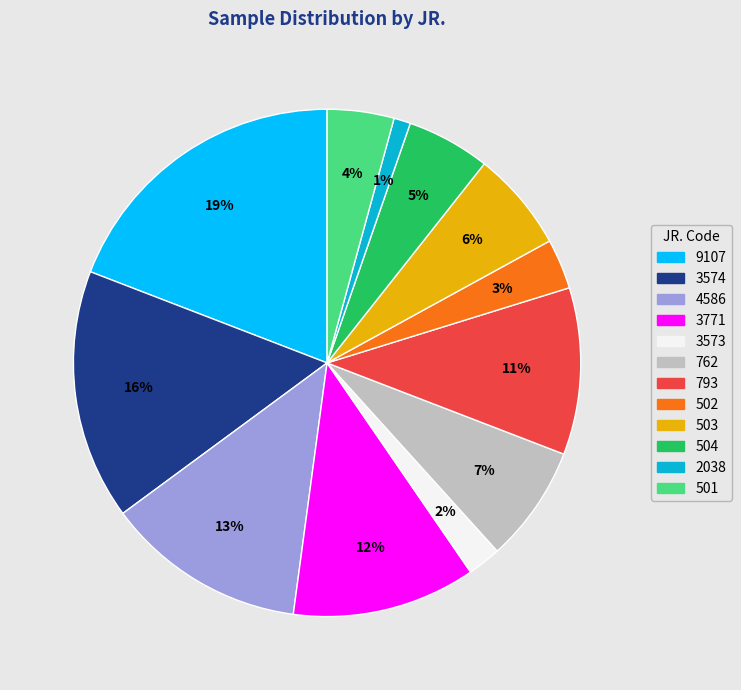

Combined, do 3574 and 503 account for over 50%?

No